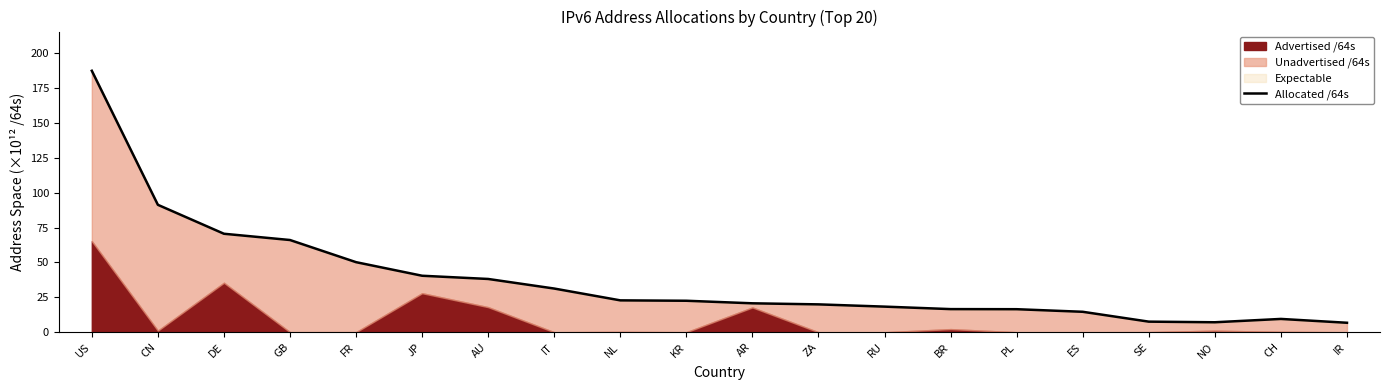

What is the change in value from IT to BR?

-14.7